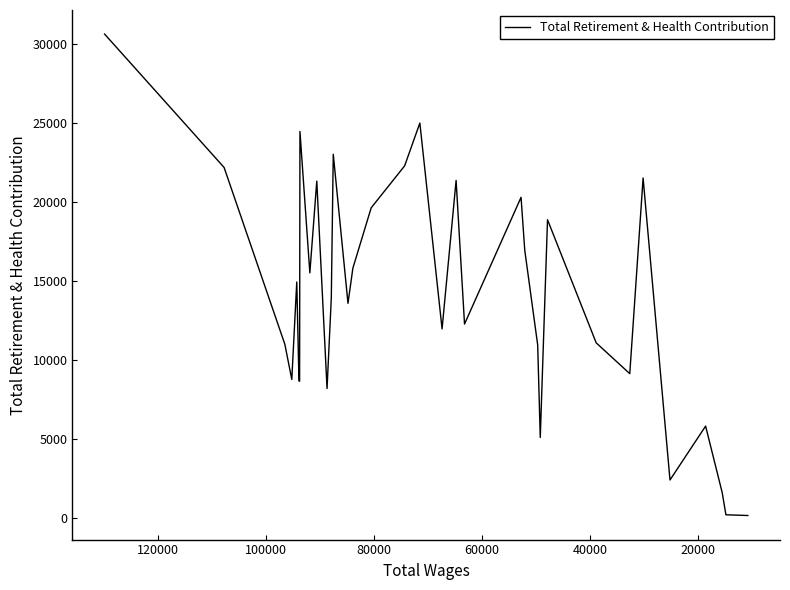

True or false: there are more than 2 points higher than both neighbors.

True